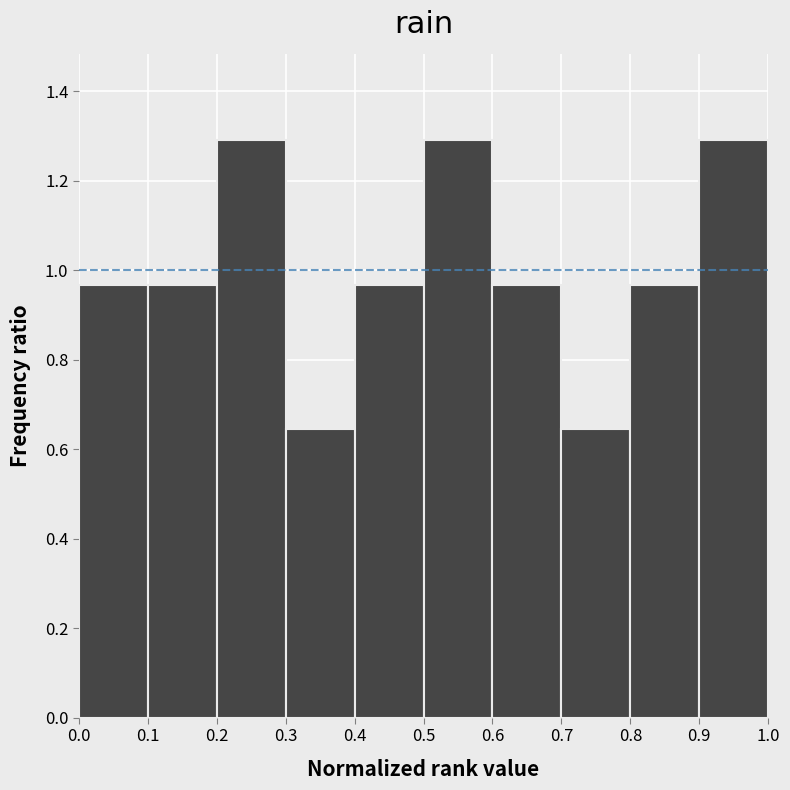

Reading left to right, list every bar in this chart as the range it spans on the x-axis followed by its height. The values are not printed on the chart, so give them approximately, as read against the axis.

0.0 to 0.1: 0.96
0.1 to 0.2: 0.96
0.2 to 0.3: 1.30
0.3 to 0.4: 0.64
0.4 to 0.5: 0.96
0.5 to 0.6: 1.30
0.6 to 0.7: 0.96
0.7 to 0.8: 0.64
0.8 to 0.9: 0.96
0.9 to 1.0: 1.30